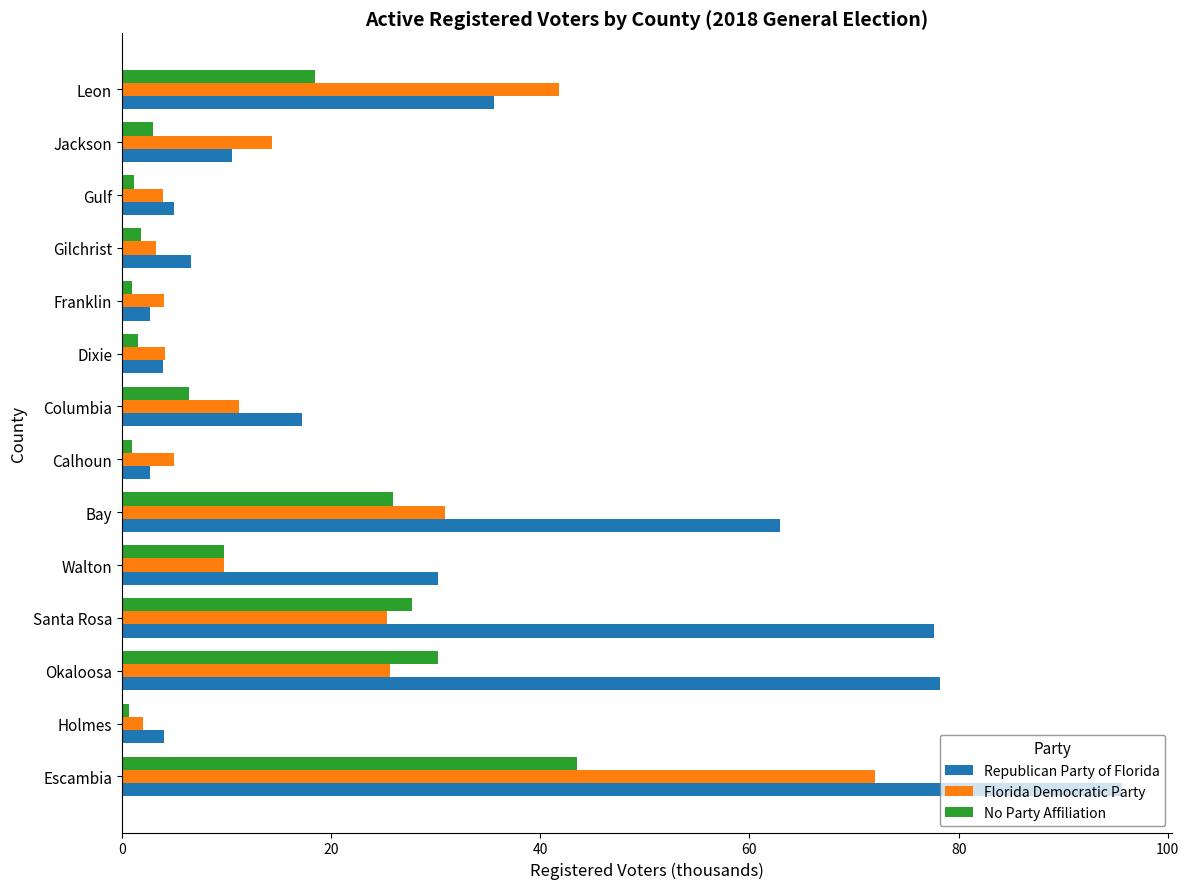

At how many categories does at least one series exceed 18?

6